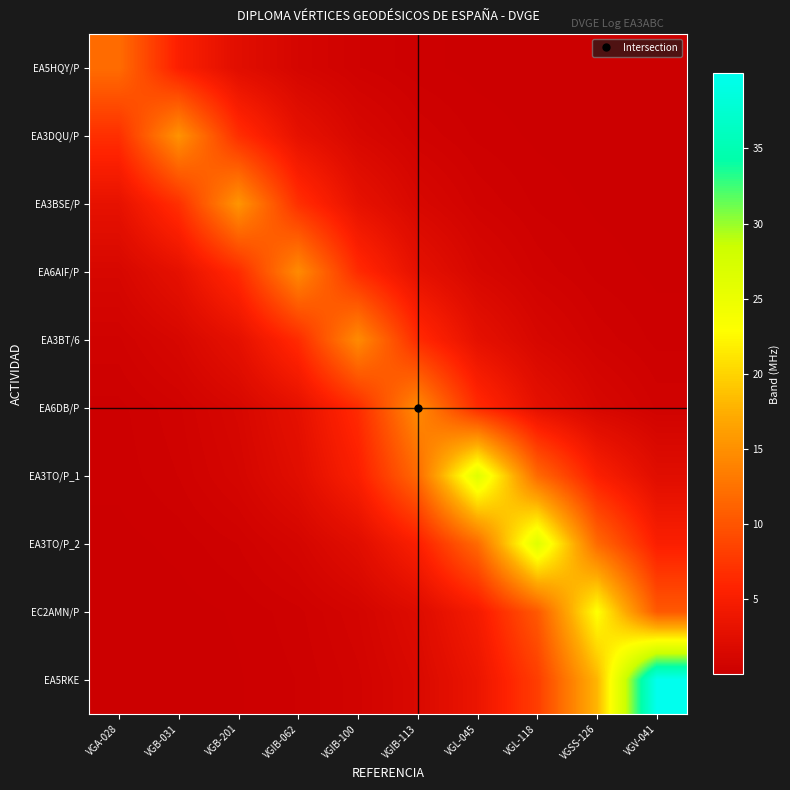

Reading right to left, list all the values displayed in this chart.

EA5HQY/P: VGV-041=0.0	VGSS-126=0.0	VGL-118=0.0	VGL-045=0.1	VGIB-113=0.2	VGIB-100=0.5	VGIB-062=1.1	VGB-201=2.4	VGB-031=5.4	VGA-028=12.0
EA3DQU/P: VGV-041=0.0	VGSS-126=0.1	VGL-118=0.1	VGL-045=0.3	VGIB-113=0.6	VGIB-100=1.4	VGIB-062=3.1	VGB-201=6.9	VGB-031=15.3	VGA-028=6.9
EA3BSE/P: VGV-041=0.1	VGSS-126=0.1	VGL-118=0.3	VGL-045=0.6	VGIB-113=1.4	VGIB-100=3.1	VGIB-062=6.9	VGB-201=15.4	VGB-031=6.9	VGA-028=3.1
EA6AIF/P: VGV-041=0.1	VGSS-126=0.3	VGL-118=0.6	VGL-045=1.3	VGIB-113=2.9	VGIB-100=6.6	VGIB-062=14.6	VGB-201=6.6	VGB-031=2.9	VGA-028=1.3
EA3BT/6: VGV-041=0.3	VGSS-126=0.6	VGL-118=1.3	VGL-045=2.9	VGIB-113=6.6	VGIB-100=14.6	VGIB-062=6.6	VGB-201=2.9	VGB-031=1.3	VGA-028=0.6
EA6DB/P: VGV-041=0.6	VGSS-126=1.3	VGL-118=2.9	VGL-045=6.6	VGIB-113=14.6	VGIB-100=6.6	VGIB-062=2.9	VGB-201=1.3	VGB-031=0.6	VGA-028=0.3
EA3TO/P_1: VGV-041=2.4	VGSS-126=5.3	VGL-118=11.8	VGL-045=26.3	VGIB-113=11.8	VGIB-100=5.3	VGIB-062=2.4	VGB-201=1.1	VGB-031=0.5	VGA-028=0.2
EA3TO/P_2: VGV-041=5.3	VGSS-126=11.8	VGL-118=26.4	VGL-045=11.8	VGIB-113=5.3	VGIB-100=2.4	VGIB-062=1.1	VGB-201=0.5	VGB-031=0.2	VGA-028=0.1
EC2AMN/P: VGV-041=10.4	VGSS-126=23.1	VGL-118=10.4	VGL-045=4.7	VGIB-113=2.1	VGIB-100=0.9	VGIB-062=0.4	VGB-201=0.2	VGB-031=0.1	VGA-028=0.0
EA5RKE: VGV-041=40.0	VGSS-126=18.0	VGL-118=8.1	VGL-045=3.6	VGIB-113=1.6	VGIB-100=0.7	VGIB-062=0.3	VGB-201=0.1	VGB-031=0.1	VGA-028=0.0